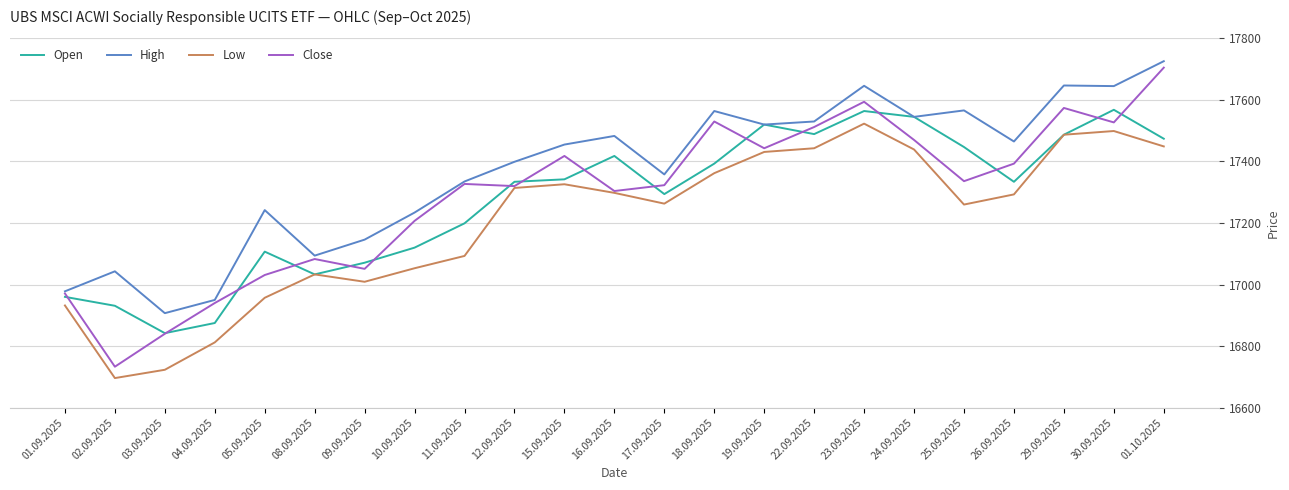

What is the spread (max minus min) of values at 26.09.2025?

172